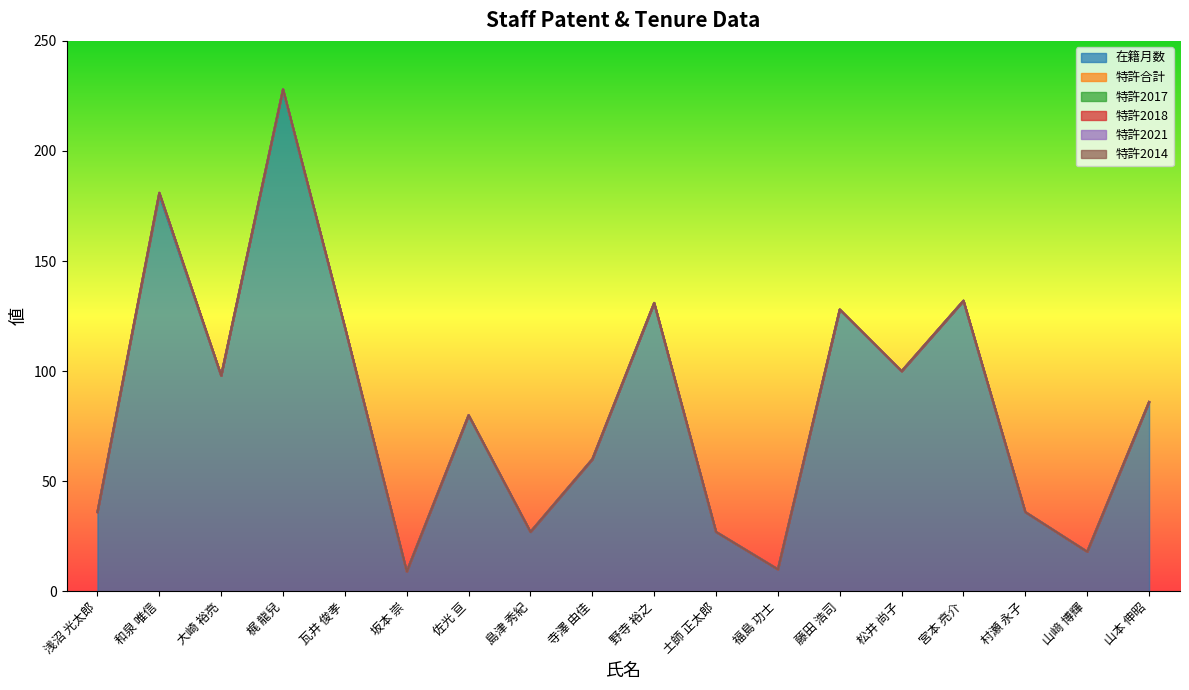

True or false: 特許2021 and 特許合計 intersect in this chart.

False